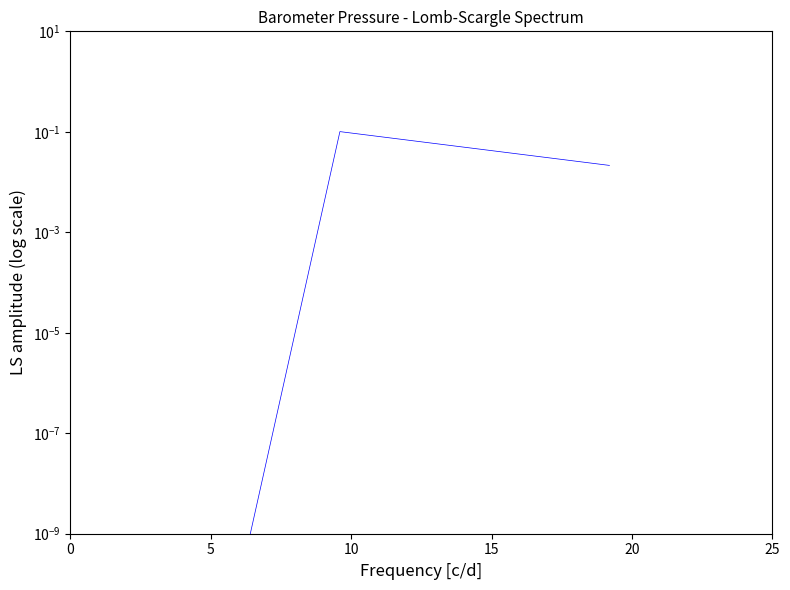

How many data points does each series have?

3